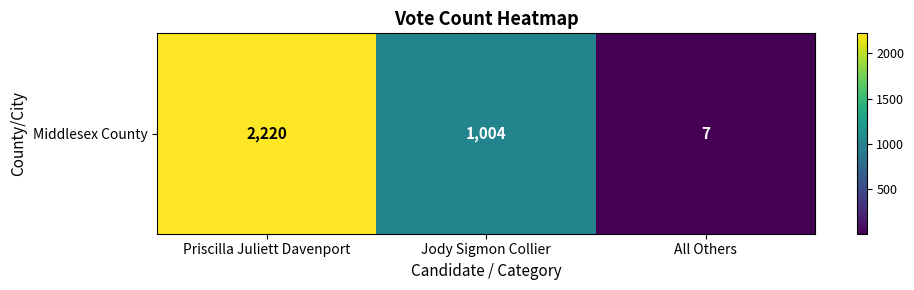

Which label corresponds to the largest value in the chart?

Priscilla Juliett Davenport